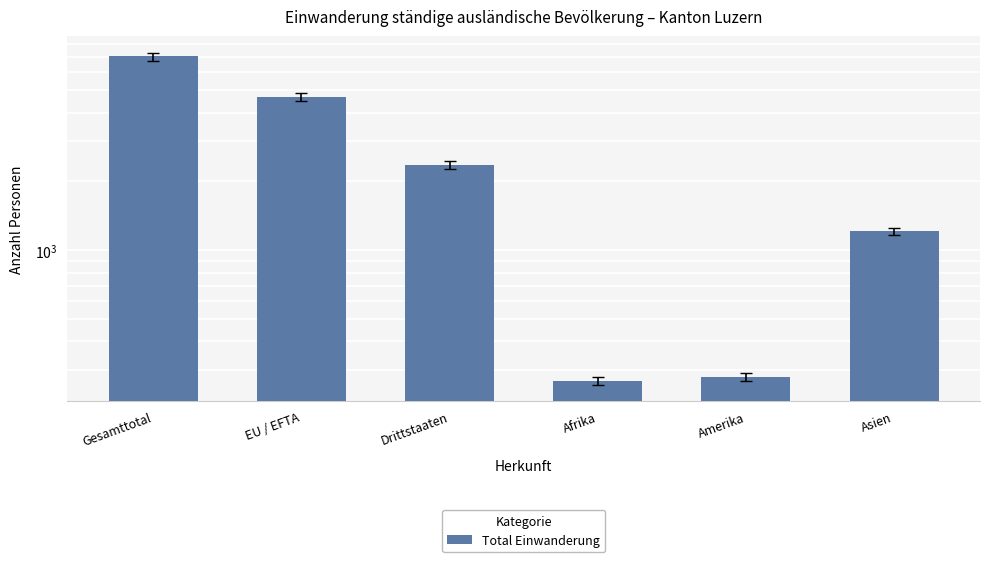

Rank the categories by value from lowest to highest.

Afrika, Amerika, Asien, Drittstaaten, EU / EFTA, Gesamttotal